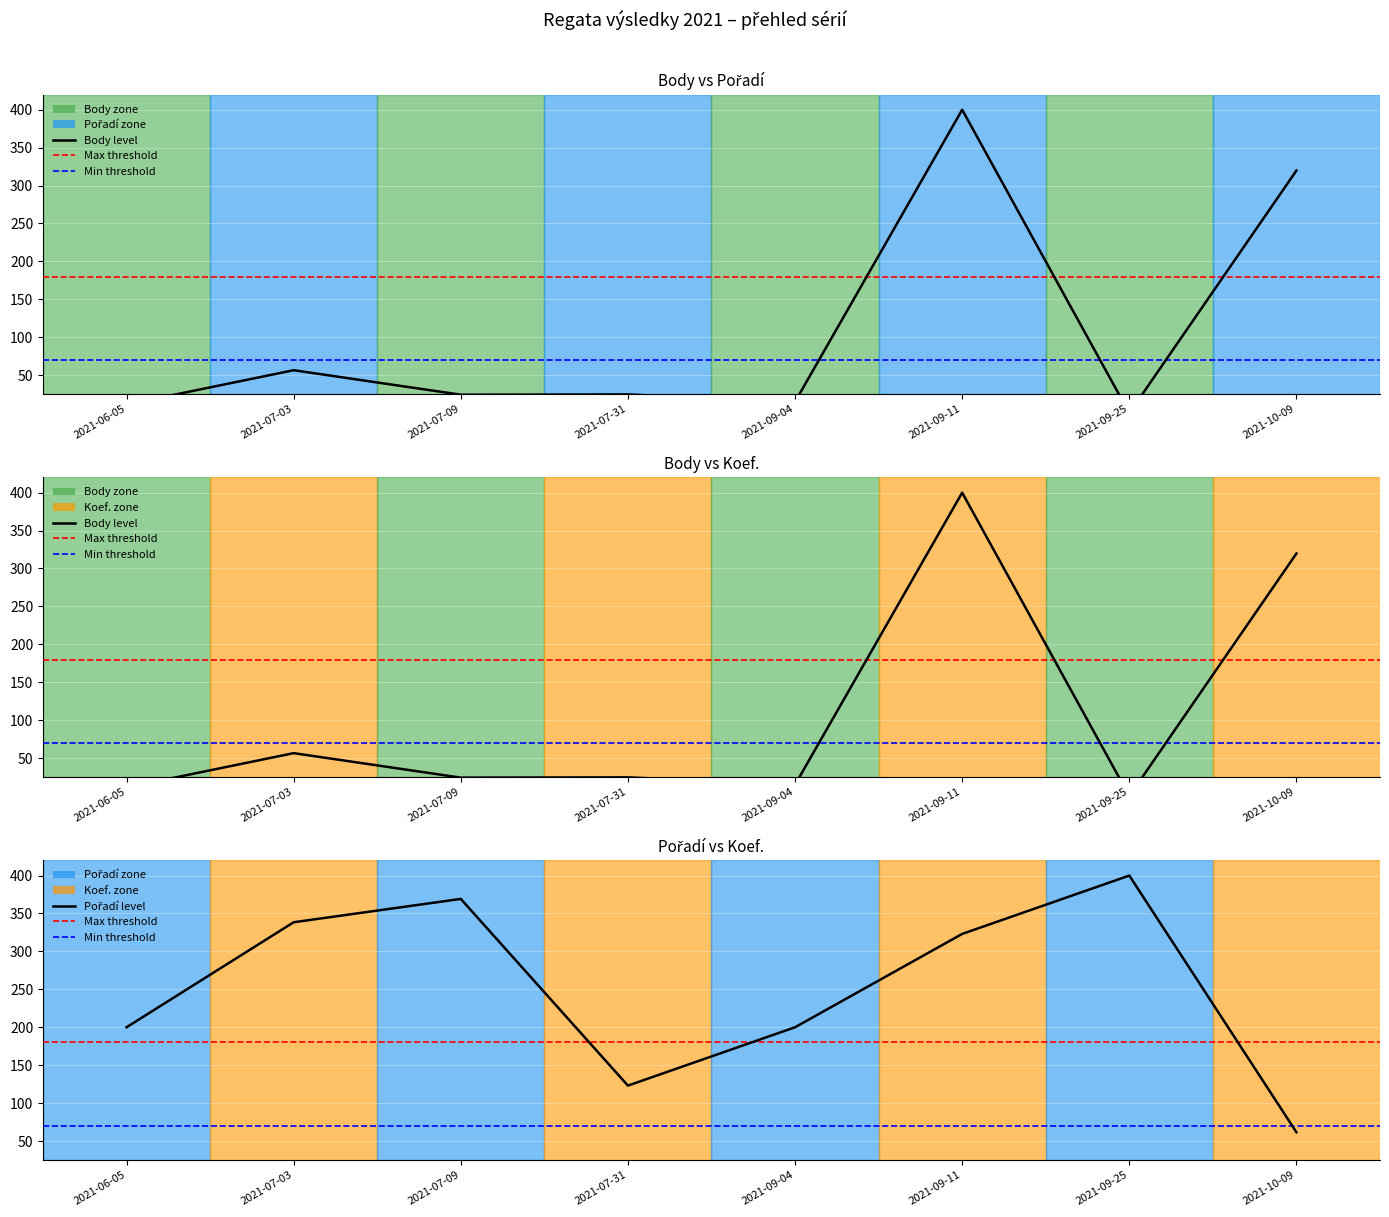

At which label is Pořadí closest to 230?

2021-06-05